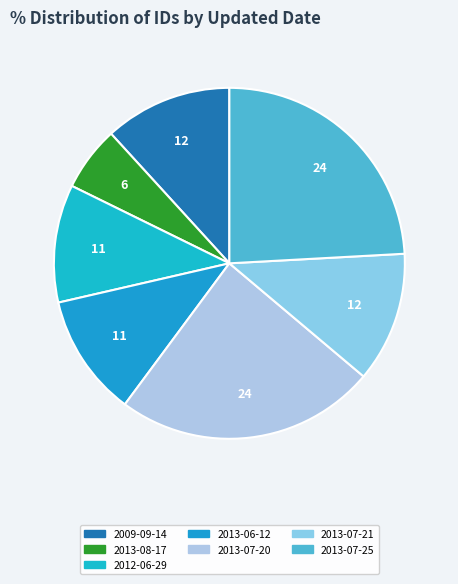

Is there any slice that represents more than half of the pie?

No